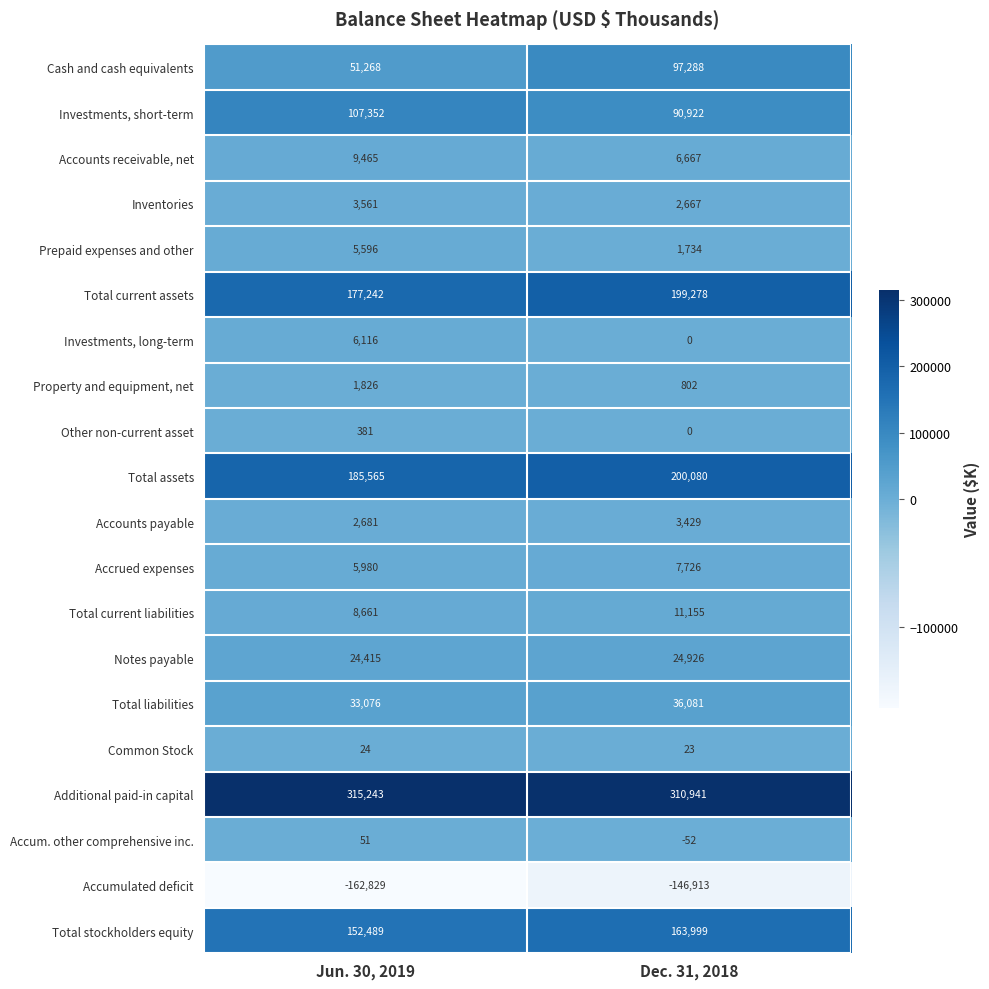

What is the greatest value displayed?

315243